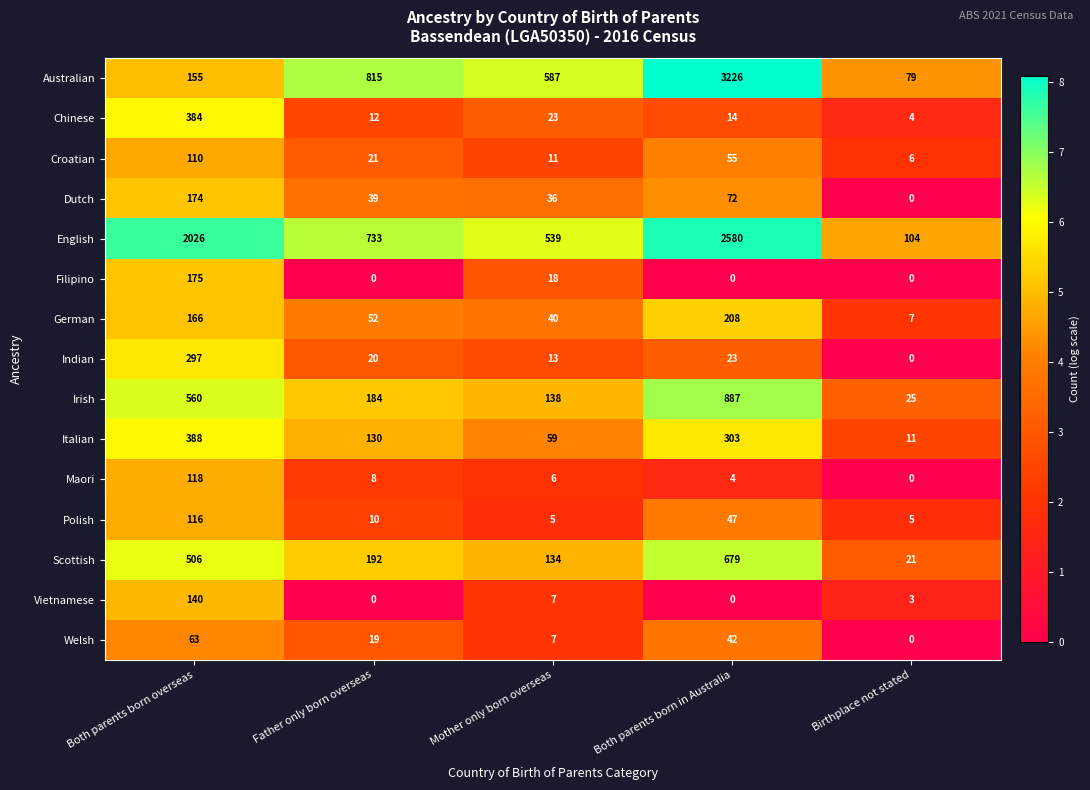

Count the number of categories in the chart.

5